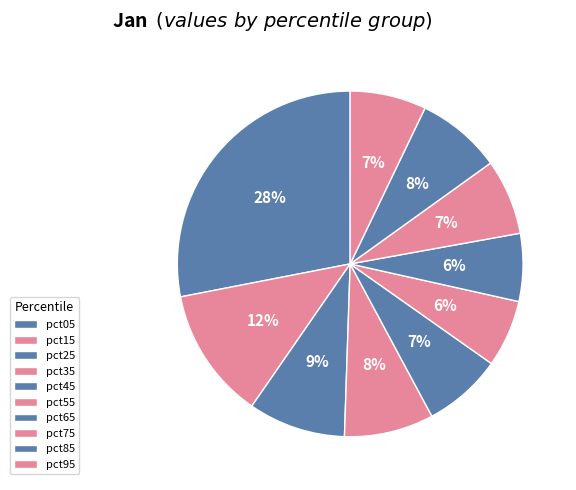

How many slices are in this pie chart?

10